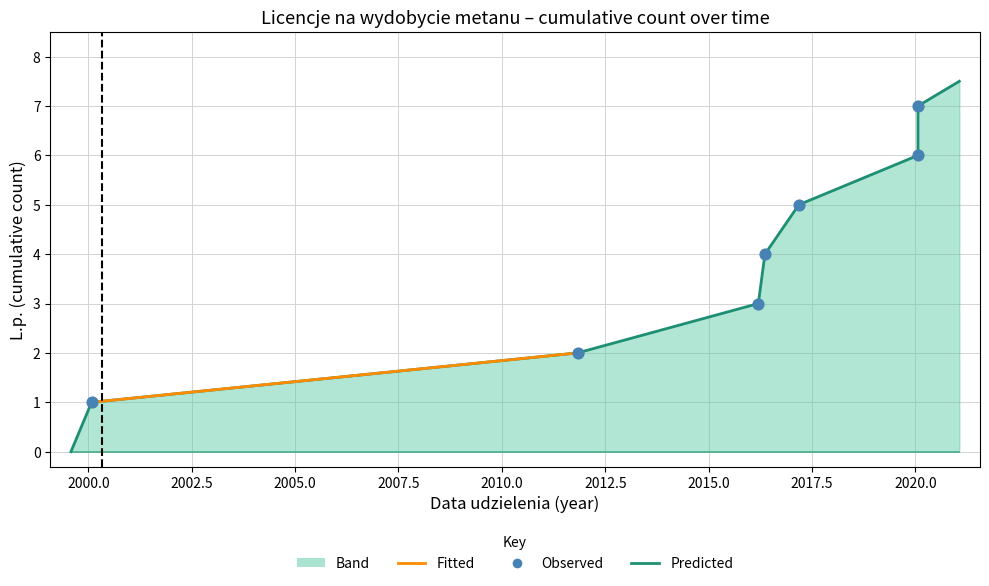

What is the change in value from 2016-03-14 to 2020-01-22?

+4